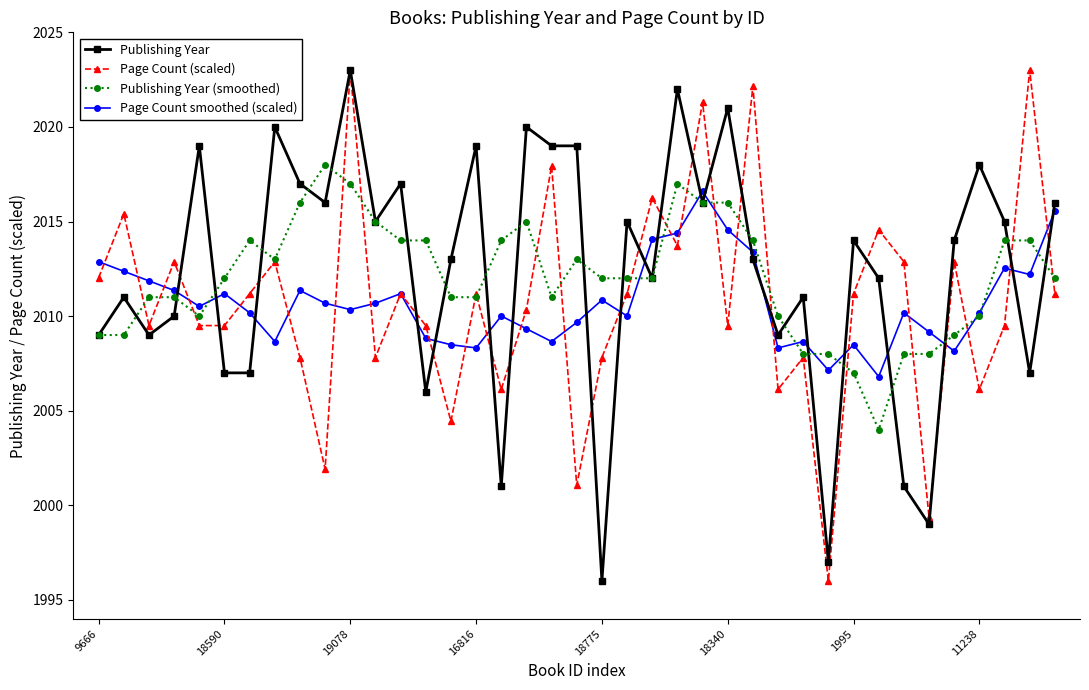

At how many categories does at least one series exceed 1998?

39